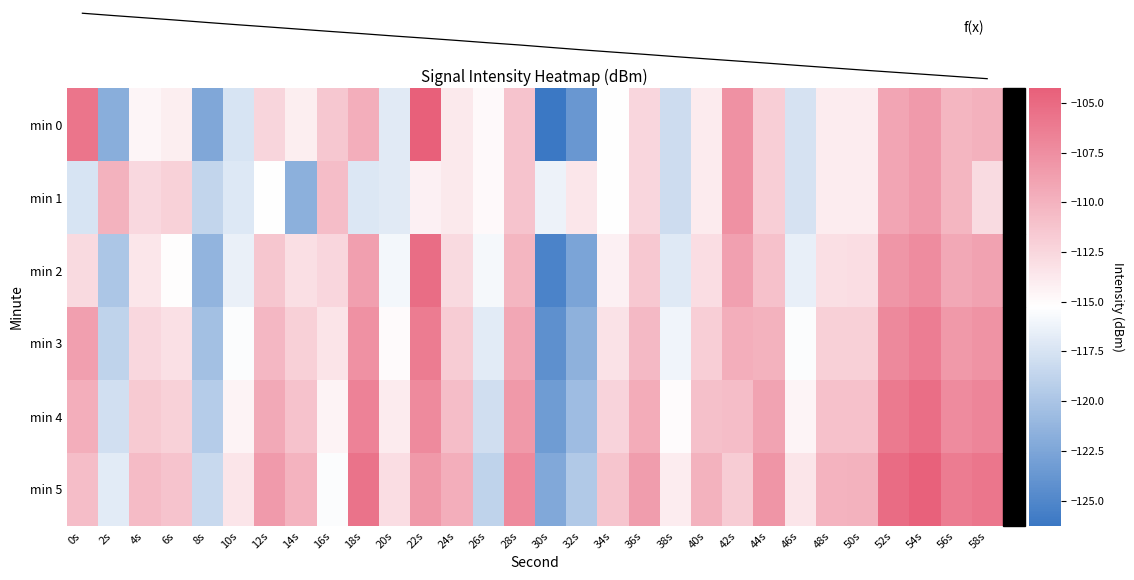

At how many categories does at least one series exceed -123?

30